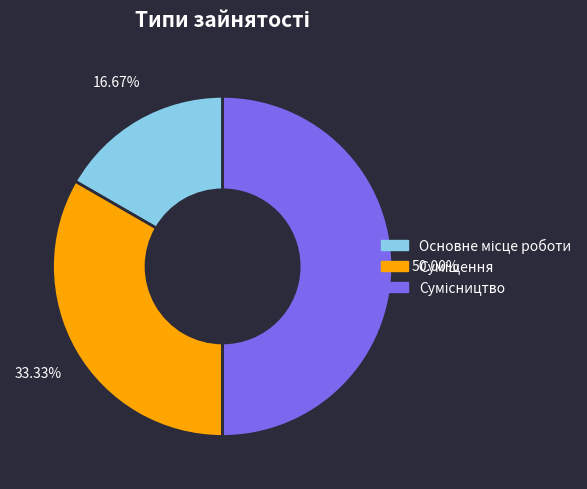

What percentage do Суміщення and Сумісництво together represent?

83.3%